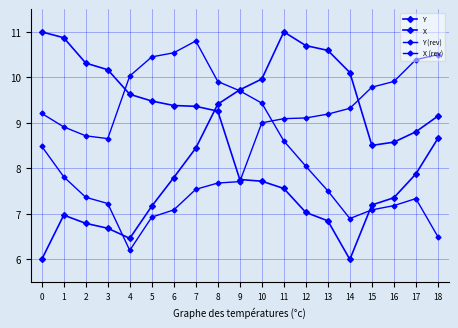

What is the difference between the second highest and minimum values in the Y (rev) series?

4.0